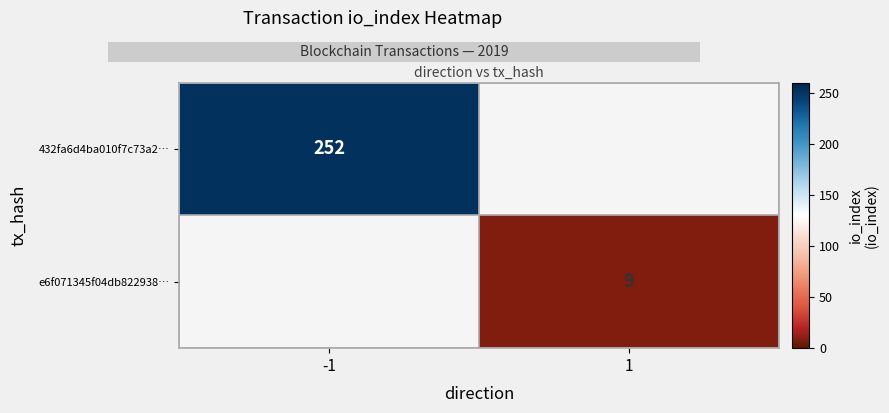

The value of 432fa6d4ba010f7c73a2… at -1 is 379. True or false?

False